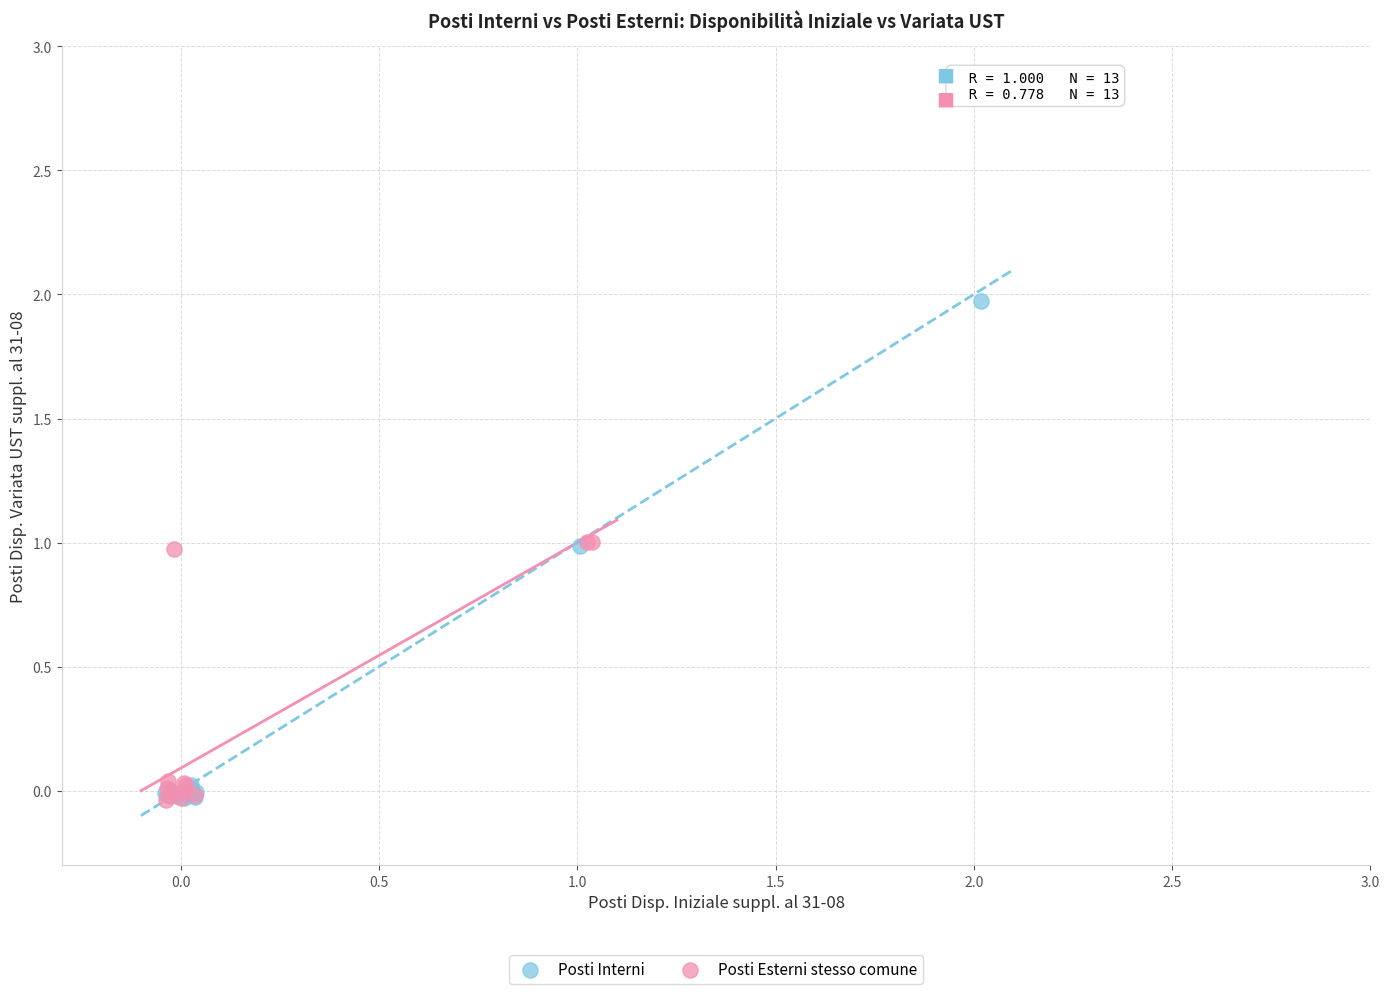

Which series has the largest Y range (max minus min)?

Posti Interni